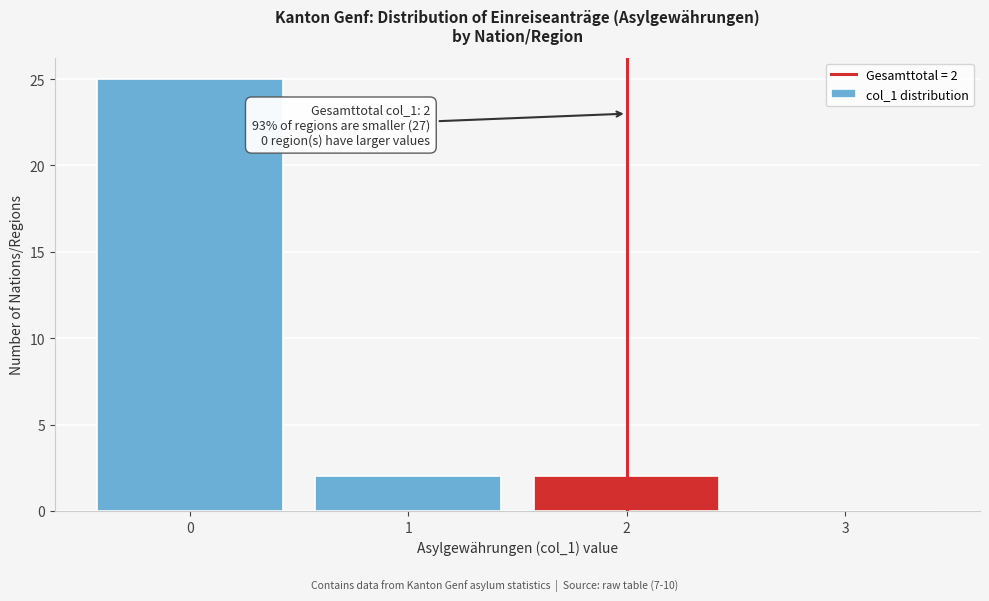

Which range on the x-axis has the tallest bar?

-0.5 to 0.5